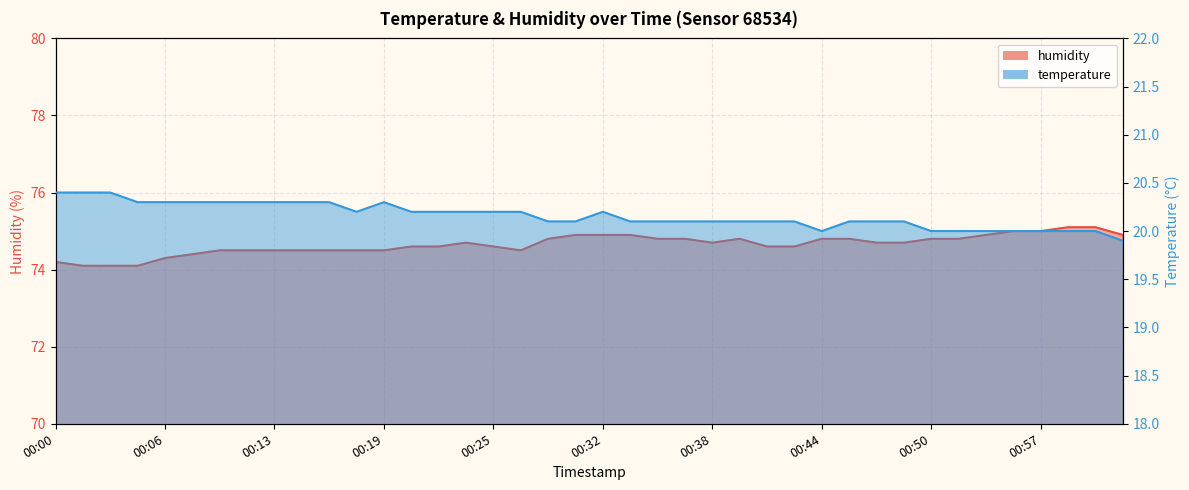

What is the difference between the temperature values at 00:08 and 00:33?

0.2